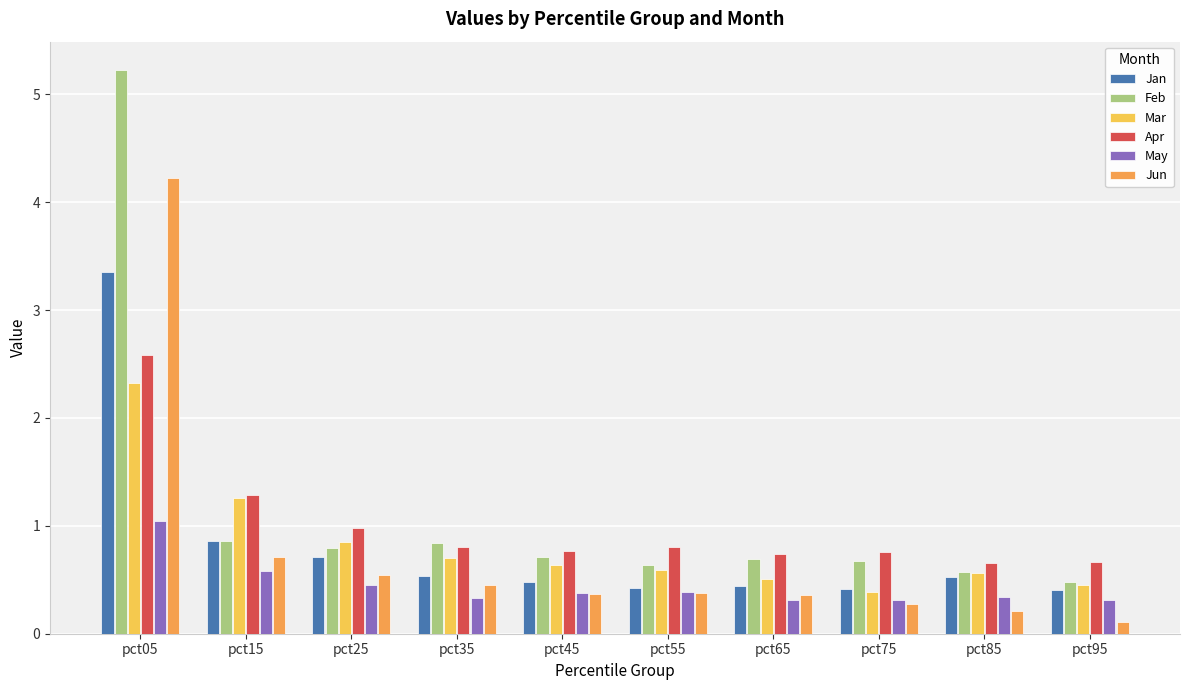

How many groups of bars are there?

10